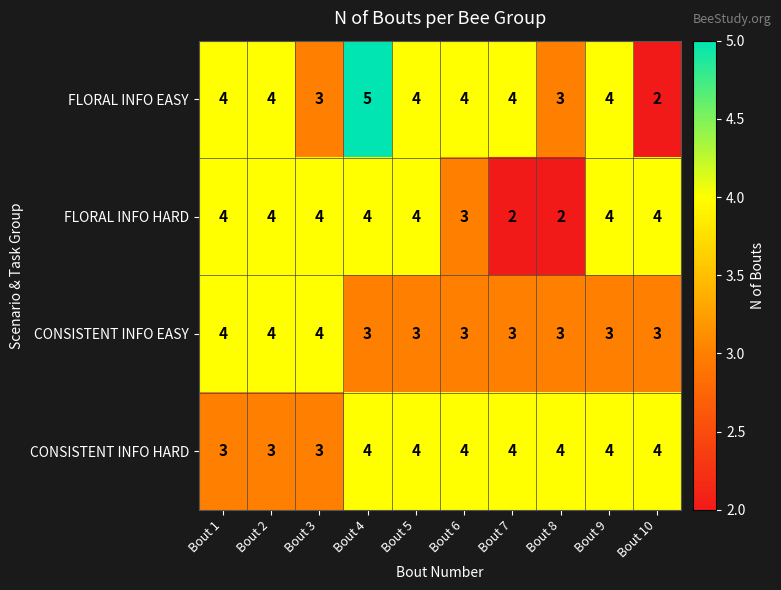

What is the maximum value shown in the chart?

5